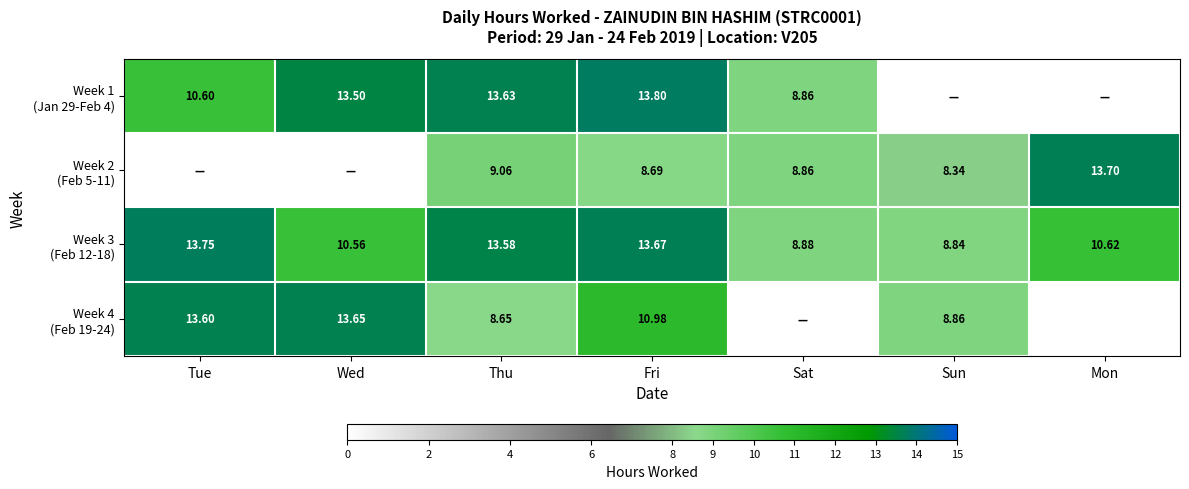

List the series in order of their peak value, highest first.

Week 1 (Jan 29-Feb 4), Week 3 (Feb 12-18), Week 2 (Feb 5-11), Week 4 (Feb 19-24)